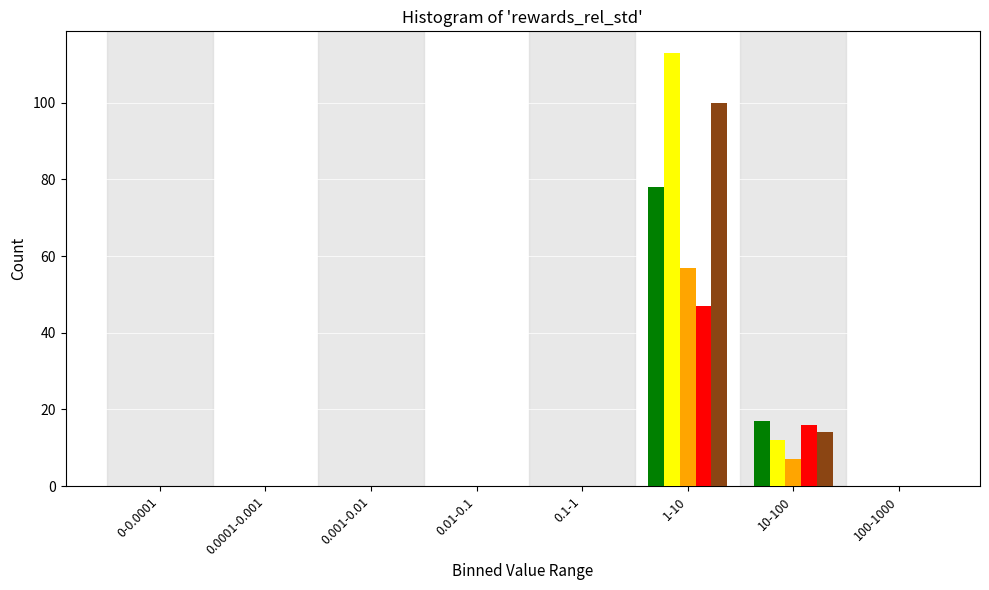

At which category is the sum across all series the highest?

1-10